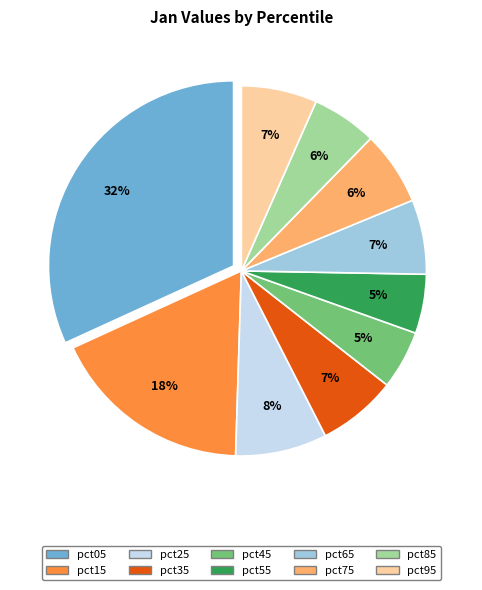

To the nearest percent, what percentage of the pie is pct85?

6%